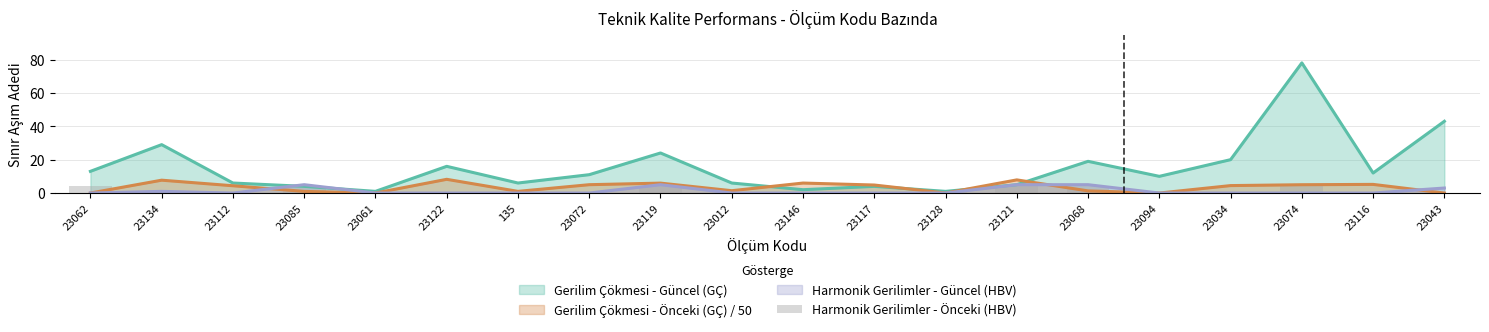

Is it true that Harmonik Gerilimler - Güncel (HBV) equals 0.0 at 23012?

True